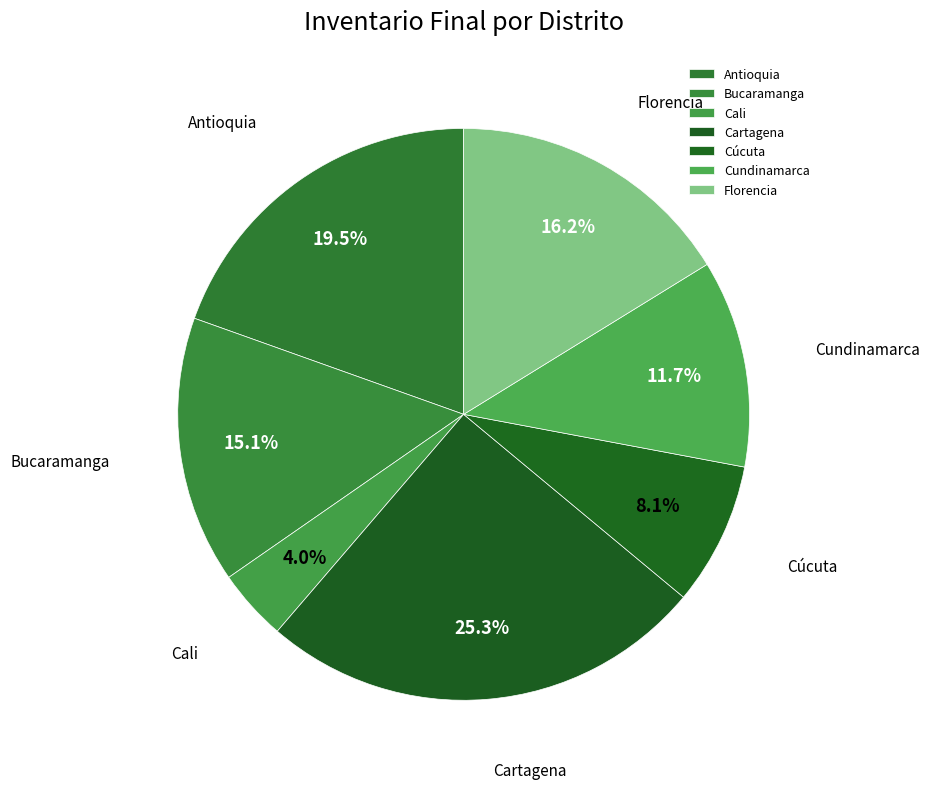

What is the smallest slice in the pie chart?

Cali